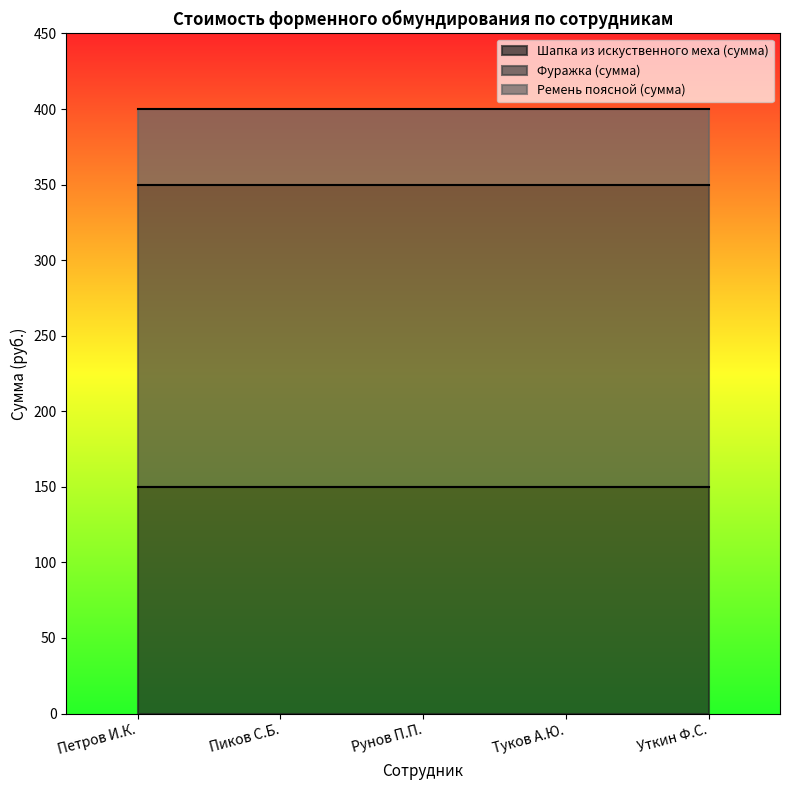

Read the Фуражка (сумма) value at Пиков С.Б..

200